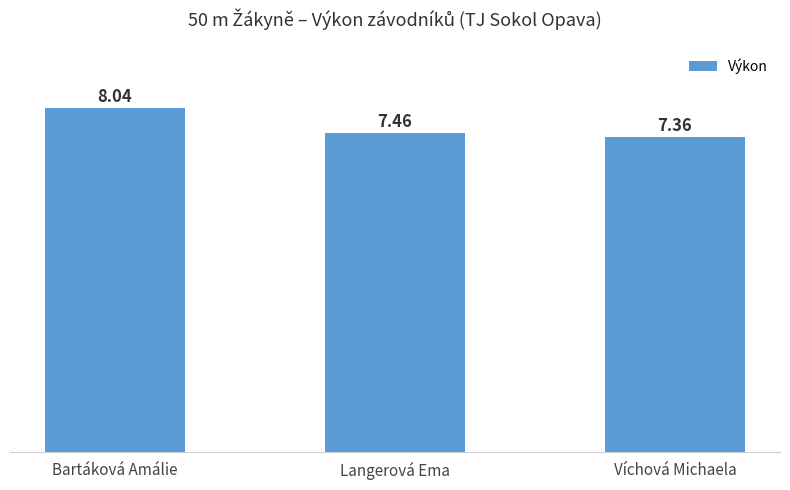

Are the bars horizontal?

No